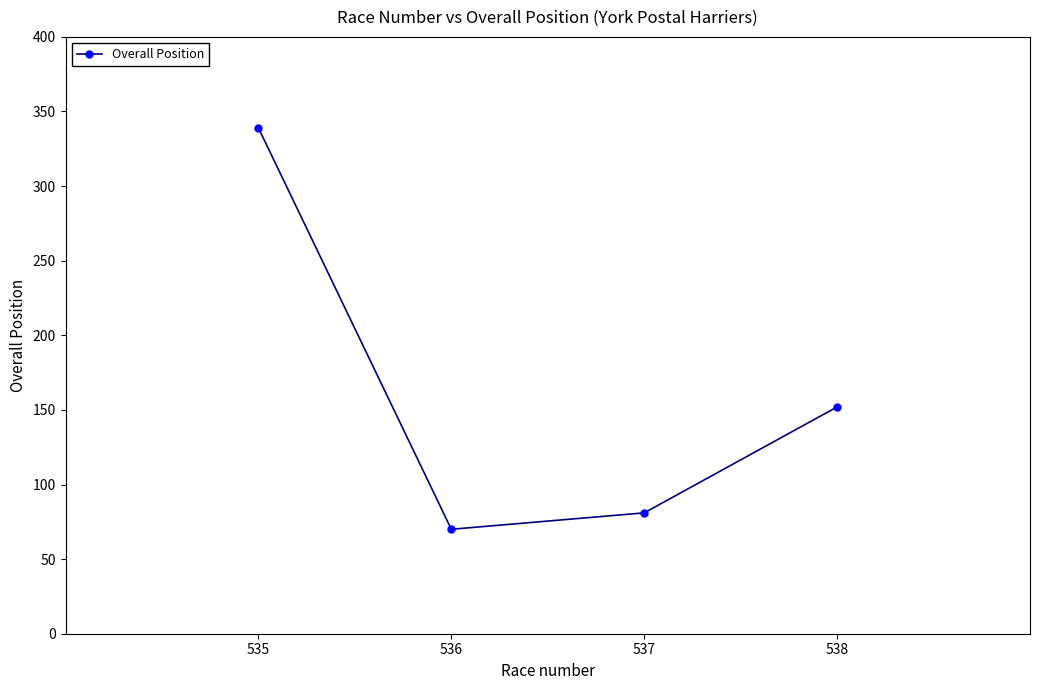

At which label does the data first exceed 152?

535